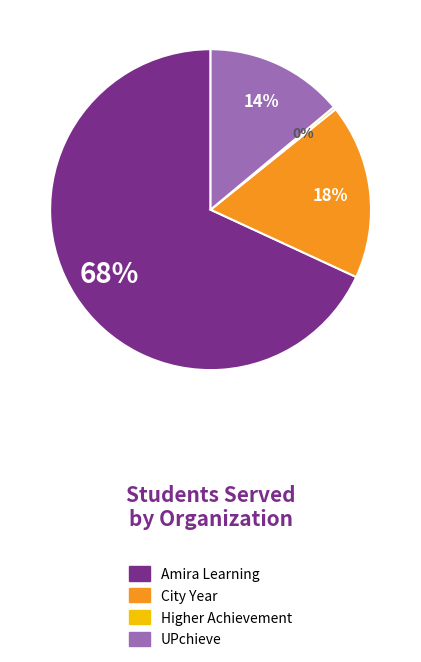

Count the number of slices in the pie.

4